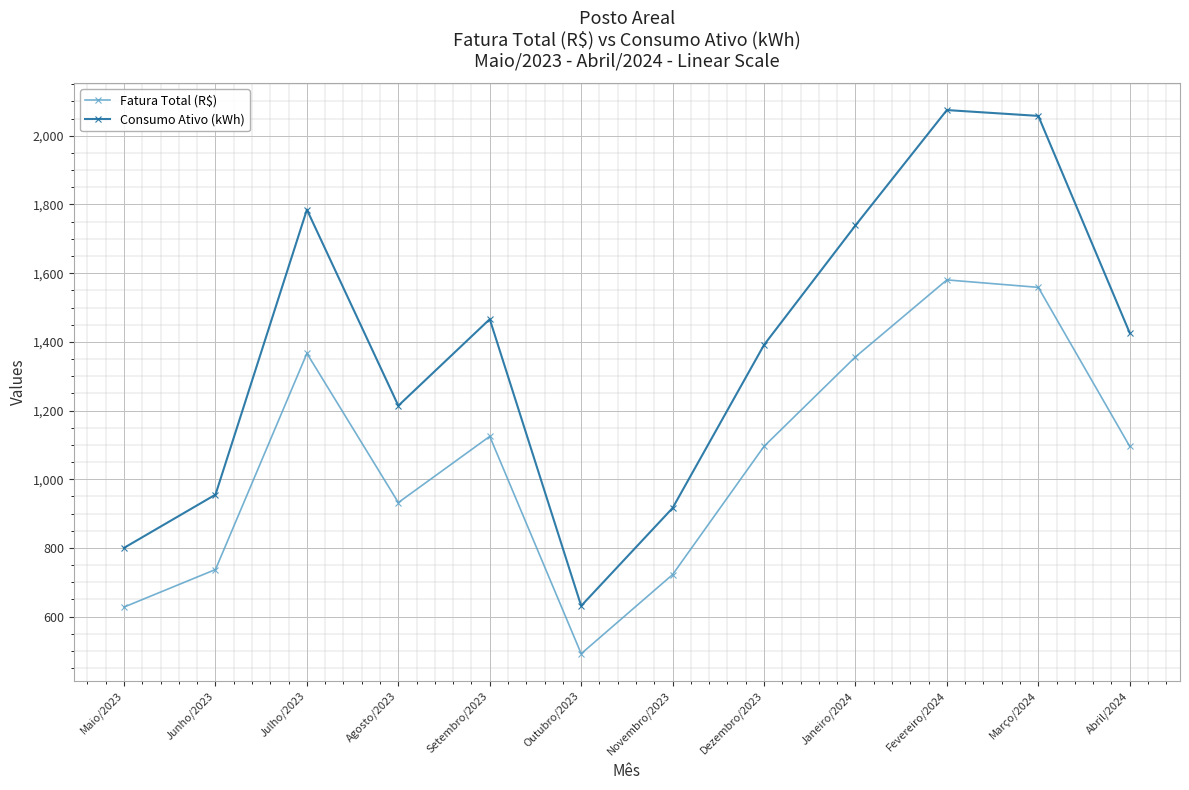

How many lines are shown in the chart?

2